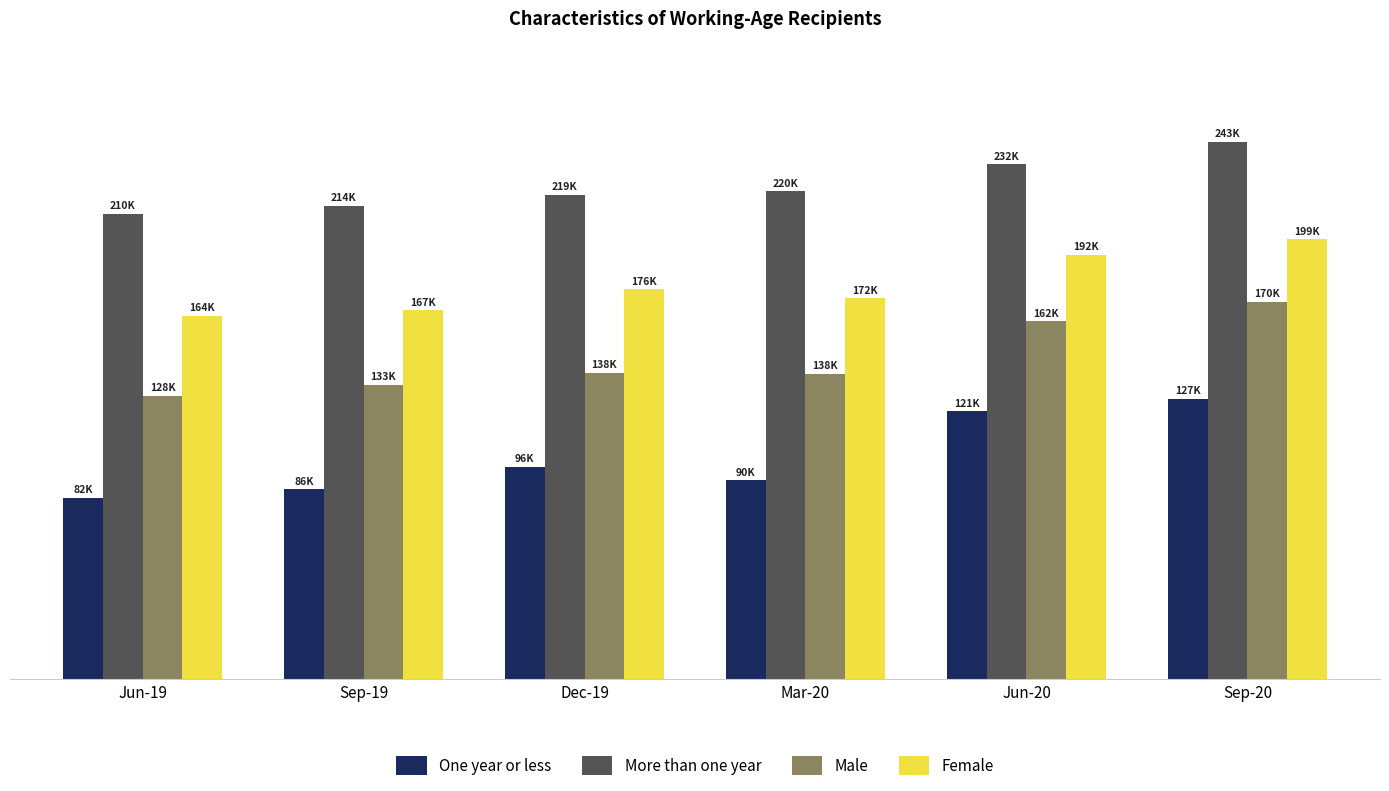

At Mar-20, list the series in order from largest to smallest.

More than one year, Female, Male, One year or less